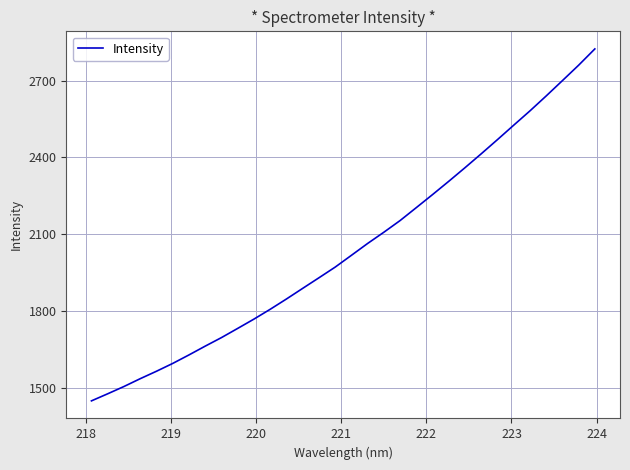

How many distinct data groups are displayed?

1